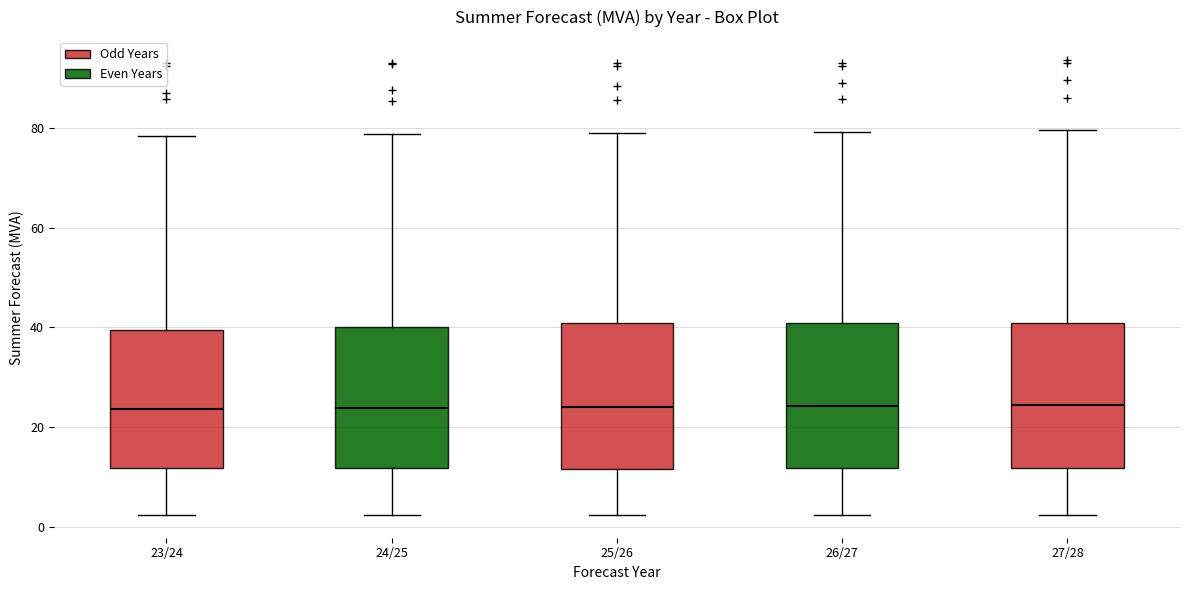

Where is the upper edge of the box for 23/24 on the y-axis? The values are not printed on the chart, so give them approximately, as read against the axis.

40